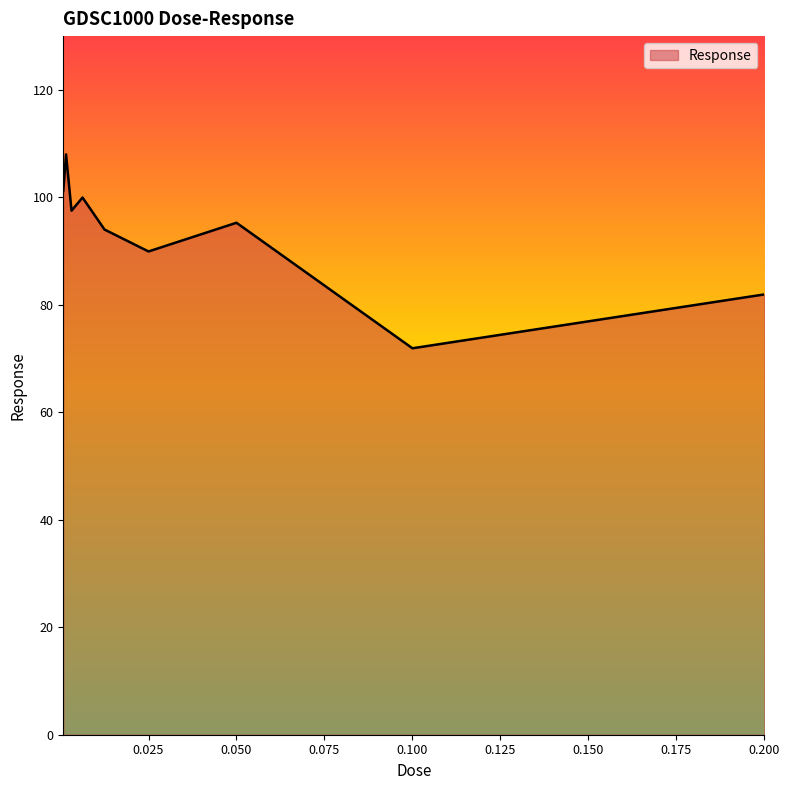

What is the minimum value shown in the chart?

71.9